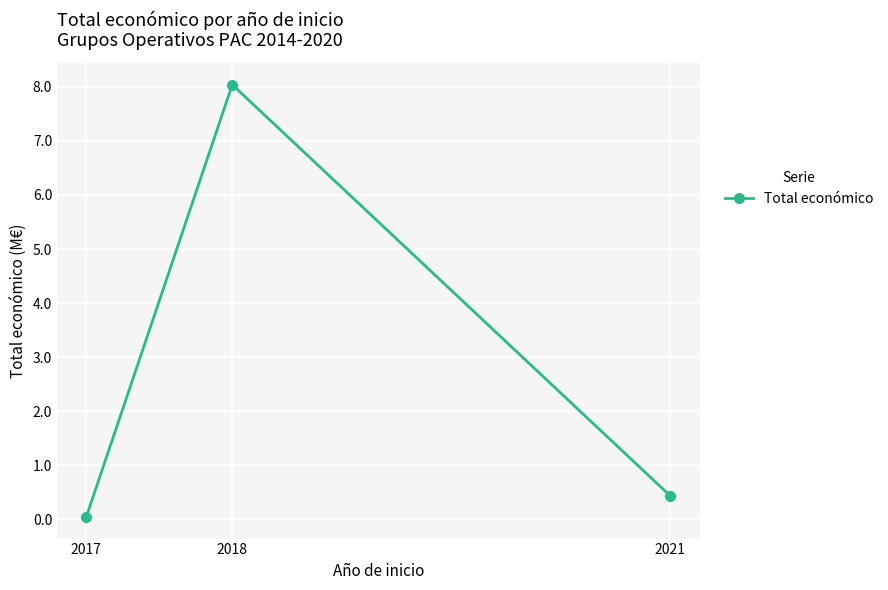

Which category has the highest value across all series?

2018